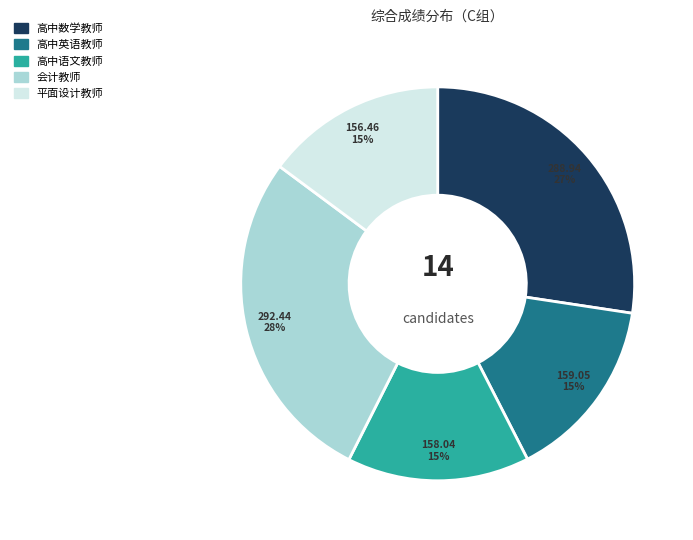

The 高中数学教师 slice represents 27% of the pie. True or false?

True